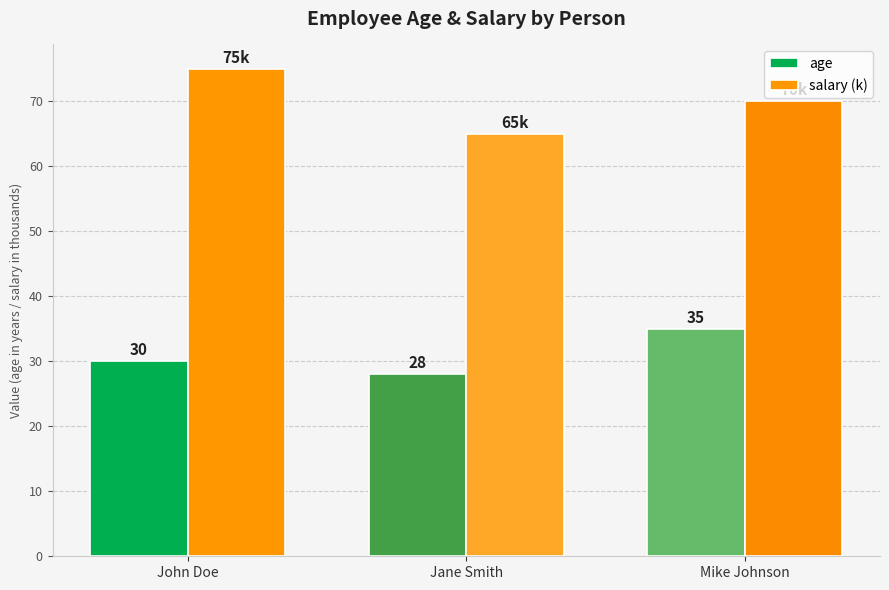

What are all the series names shown in the legend?

age, salary (k)